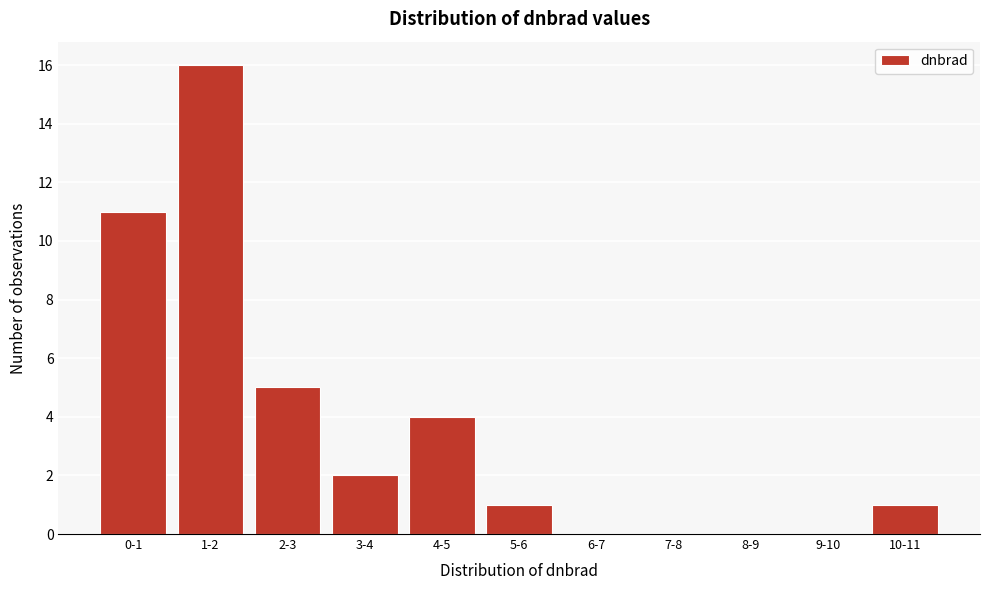

Reading left to right, list all the values displayed in this chart.

0-1=11	1-2=16	2-3=5	3-4=2	4-5=4	5-6=1	6-7=0	7-8=0	8-9=0	9-10=0	10-11=1